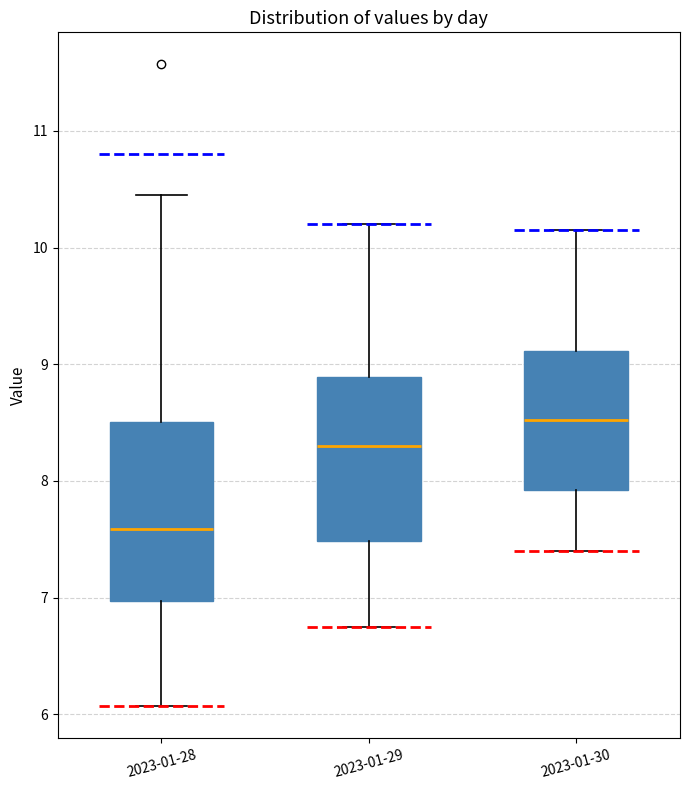

Comparing the boxes themselves (not the whiskers), which one is the tallest?

2023-01-28